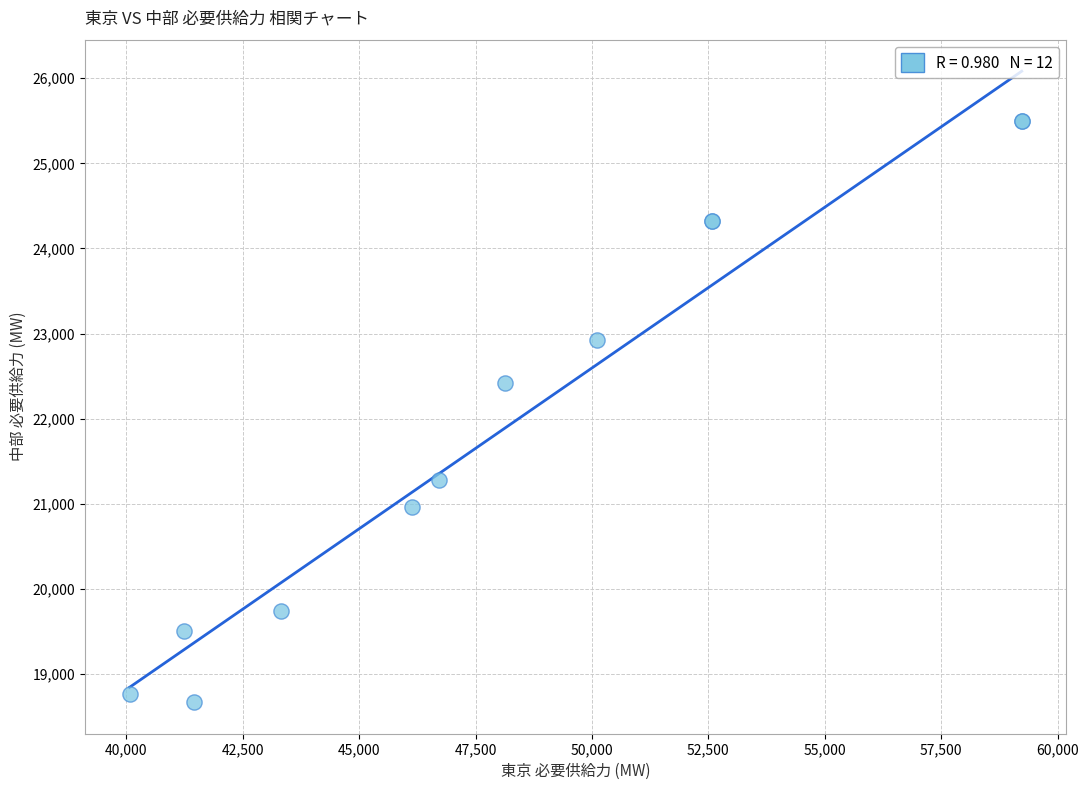

What Y value in the scatter plot is closest to 22082?

22418.2